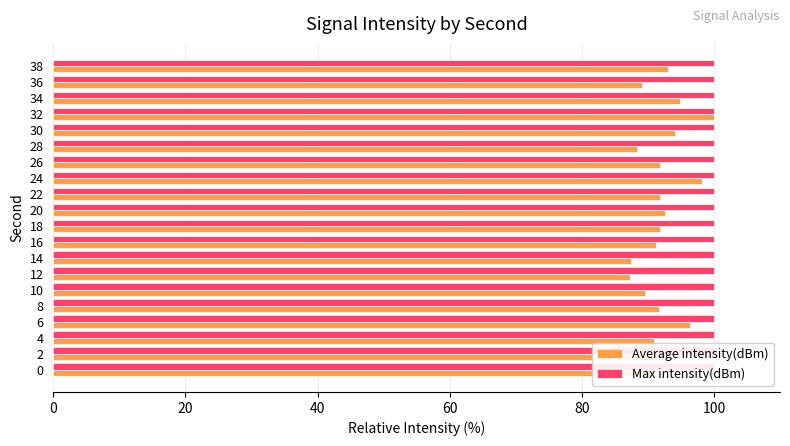

Which series has the largest total across all categories?

Average intensity(dBm)